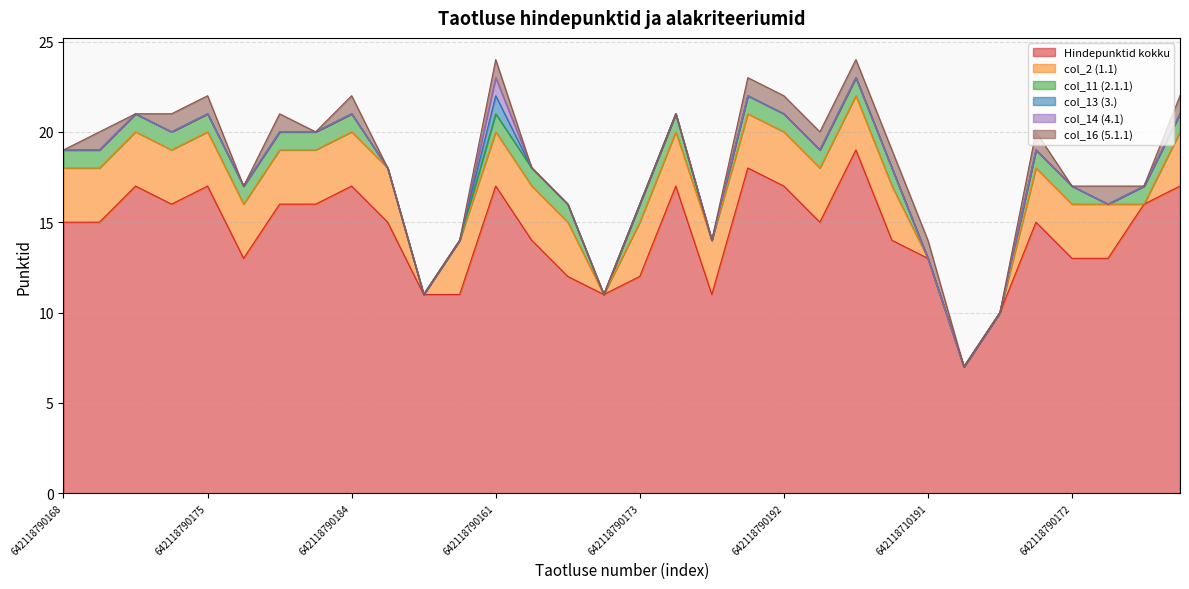

How many col_11 (2.1.1) values are between 0 and 1?

32